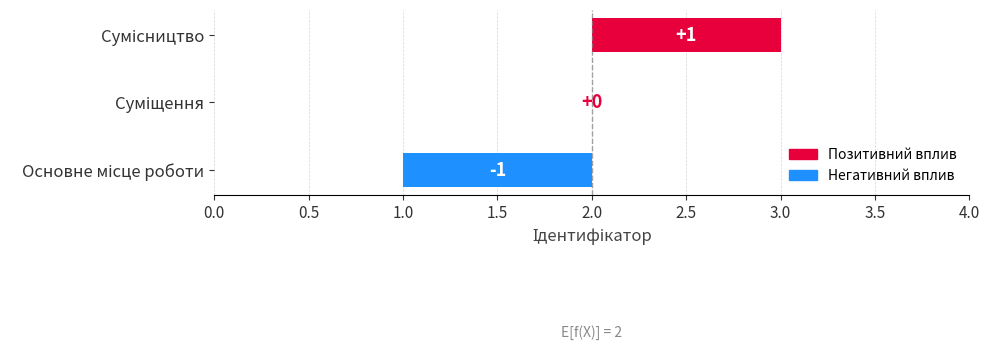

What is the value of the 1st bar from the left?

-1